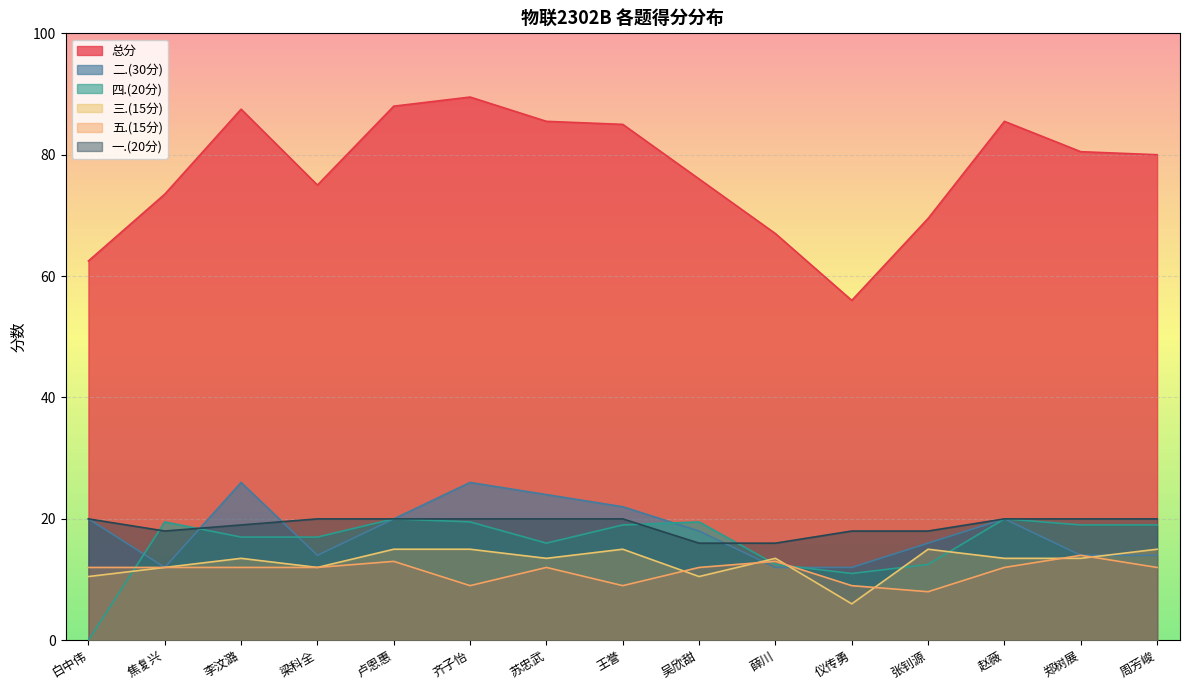

Count the number of categories in the chart.

15